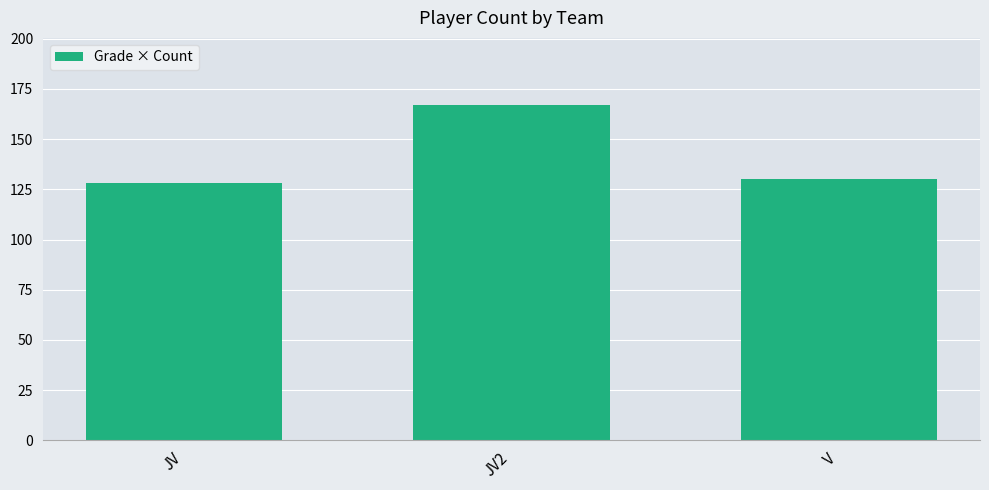

Are the bars horizontal?

No